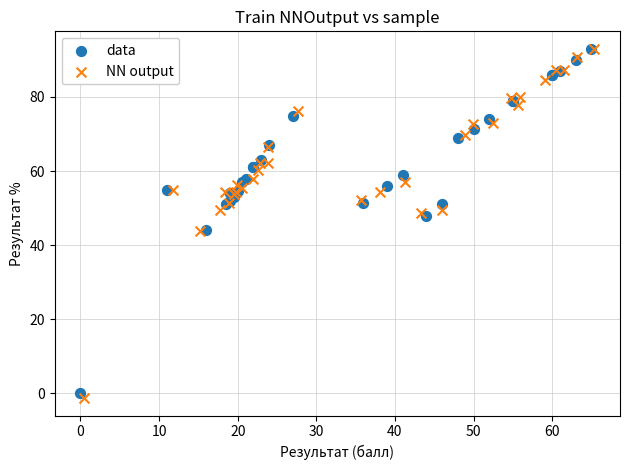

Which series has the widest spread of Y values?

NN output